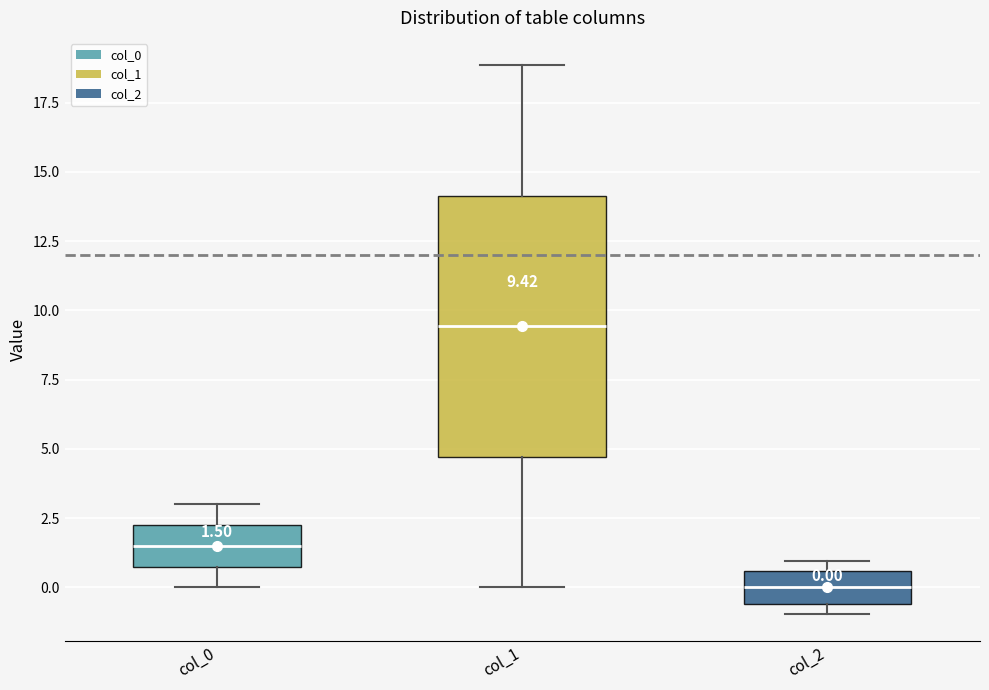

Which box is the tallest, from its lower edge to its upper edge?

col_1